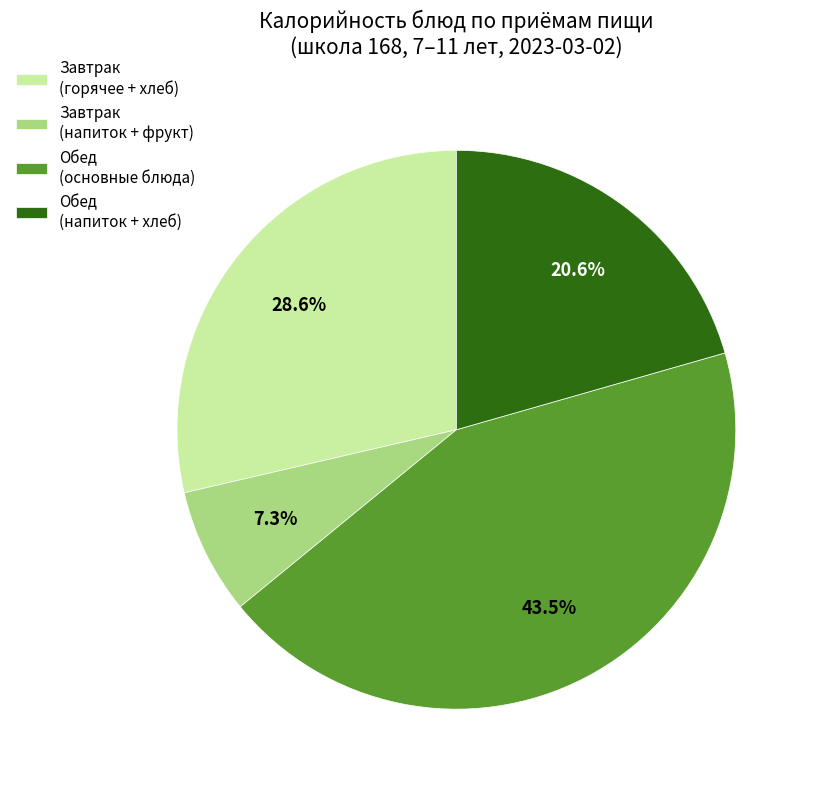

To the nearest percent, what is the average slice percentage?

25%